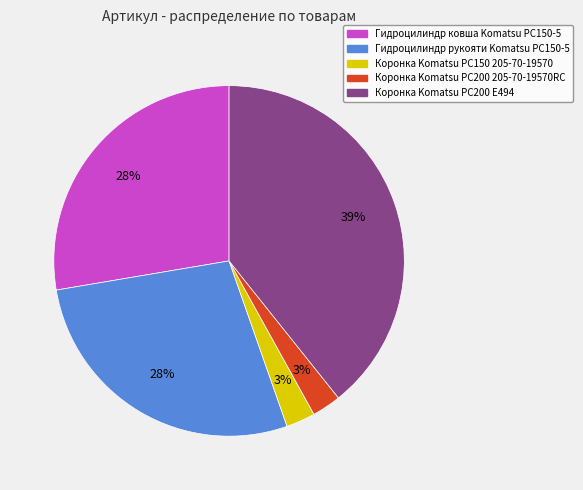

Do Гидроцилиндр рукояти Komatsu PC150-5 and Коронка Komatsu PC150 205-70-19570 together represent more than half of the pie?

No